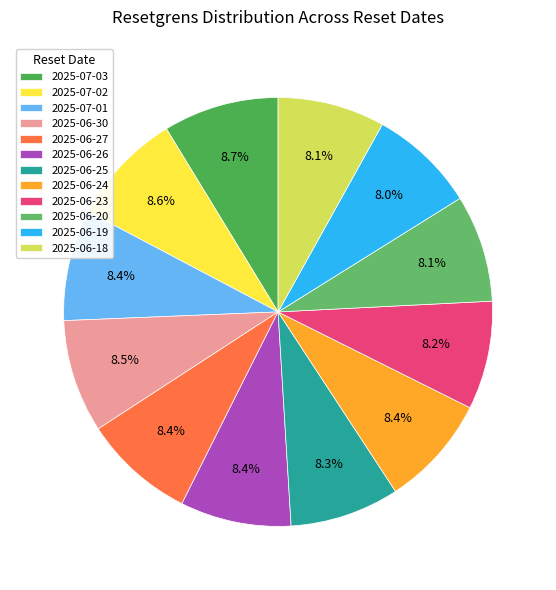

Rank the categories by value from highest to lowest.

2025-07-03, 2025-07-02, 2025-06-30, 2025-06-27, 2025-06-24, 2025-07-01, 2025-06-26, 2025-06-25, 2025-06-23, 2025-06-20, 2025-06-18, 2025-06-19